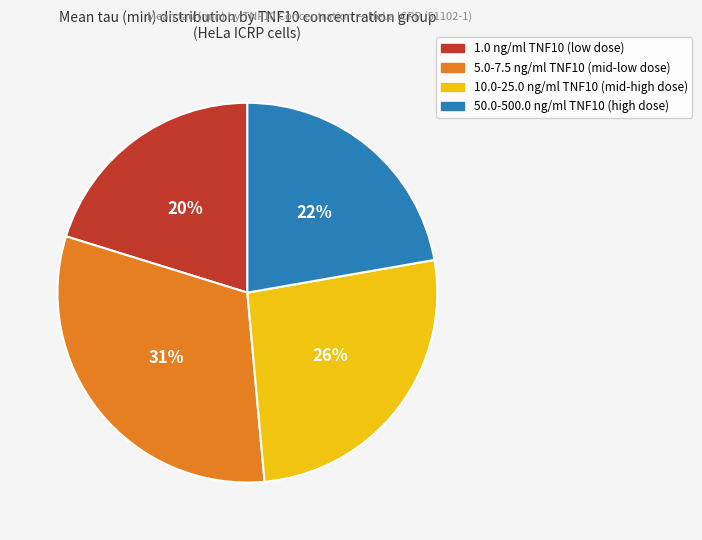

How many segments does this pie chart have?

4